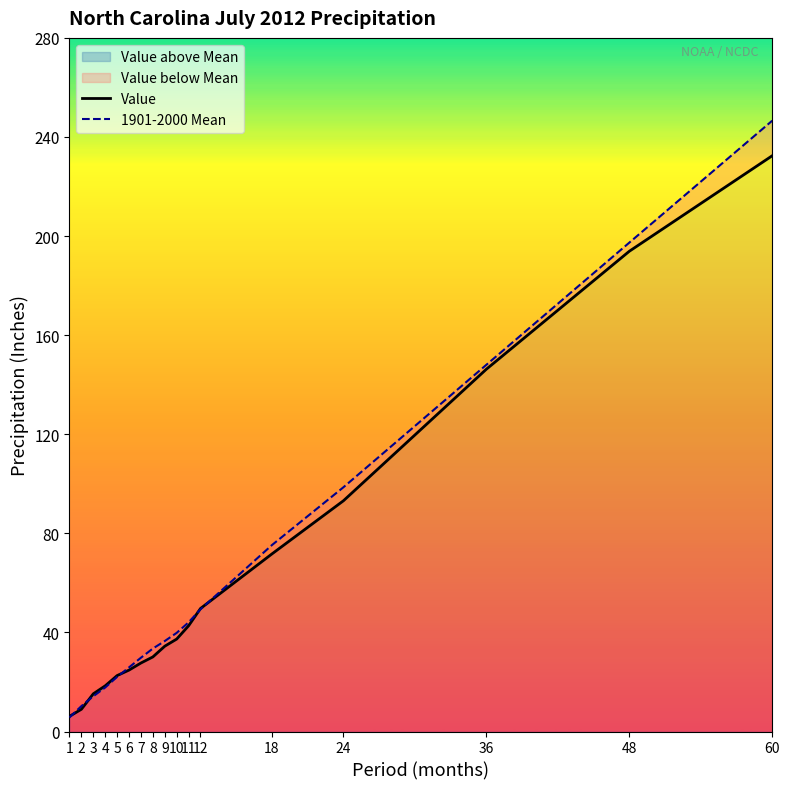

True or false: Value has more than 2 points higher than both neighbors.

False